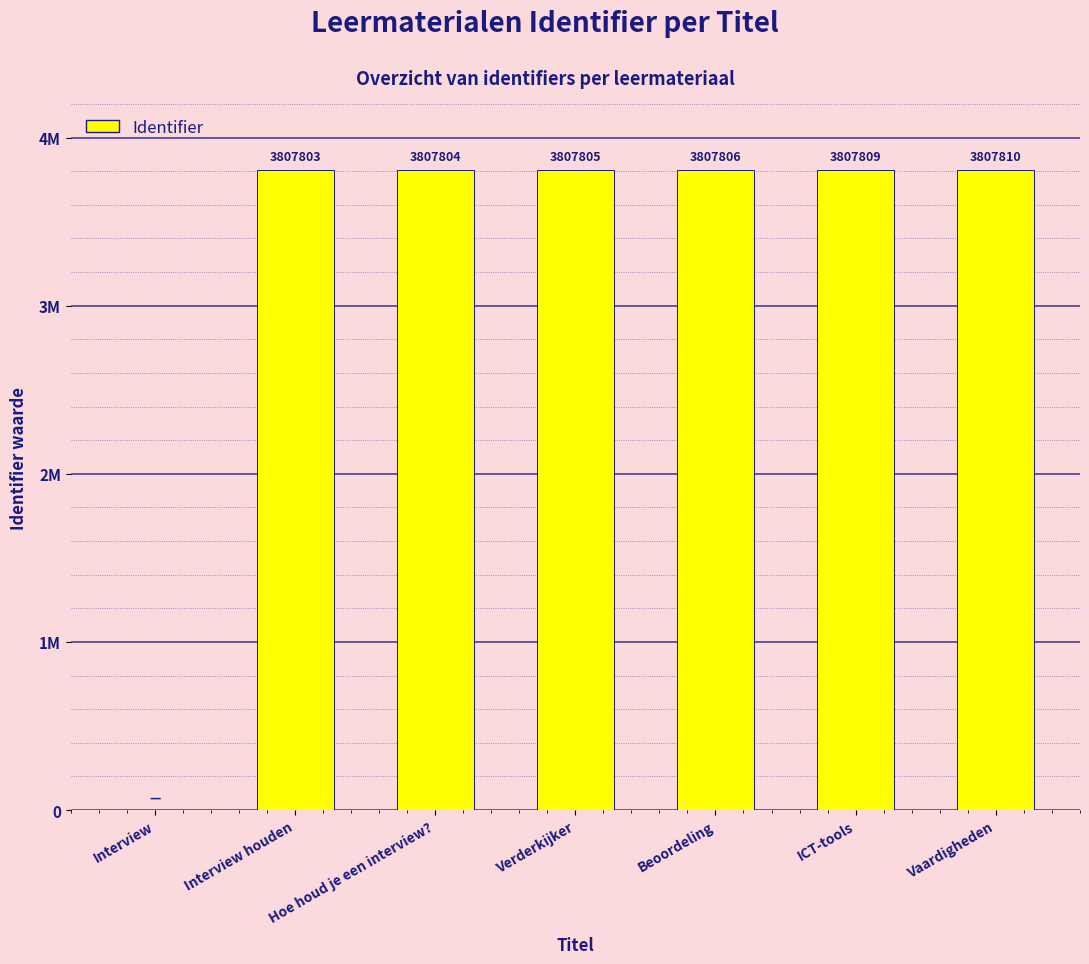

What position from the right is Interview?

7